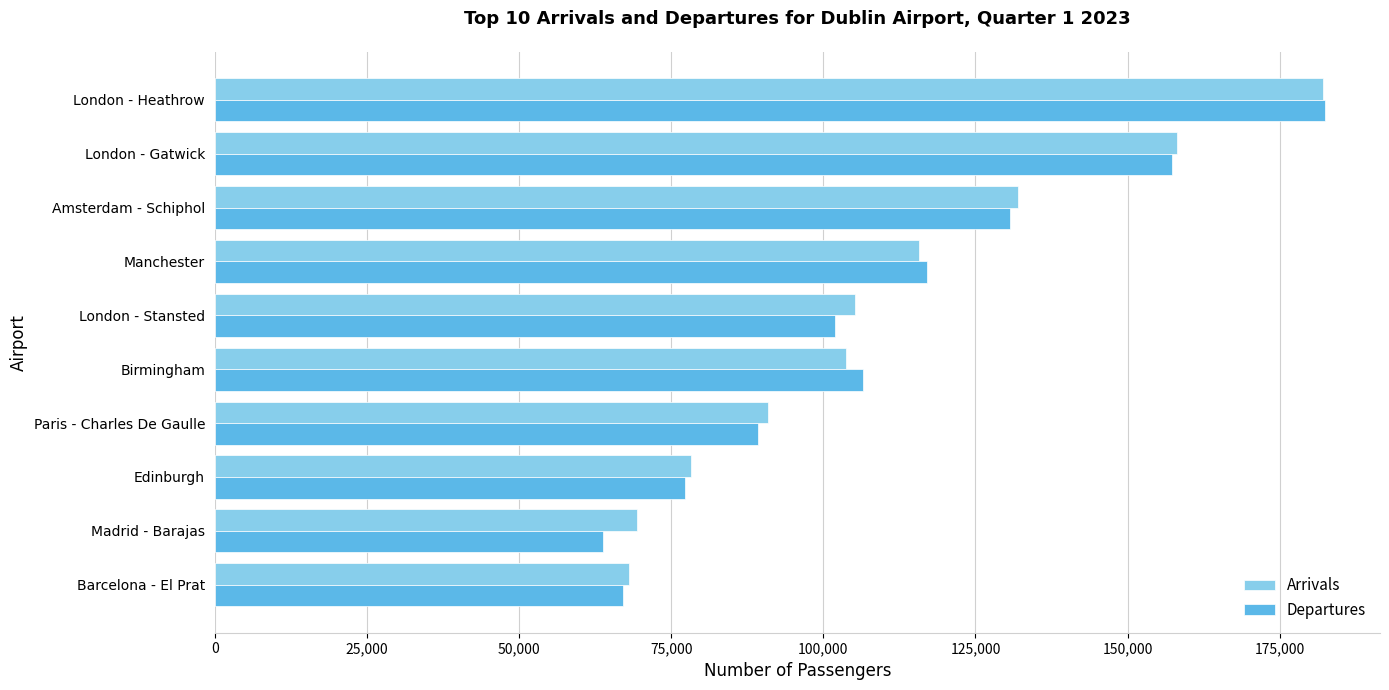

What is the smallest value displayed?

63722